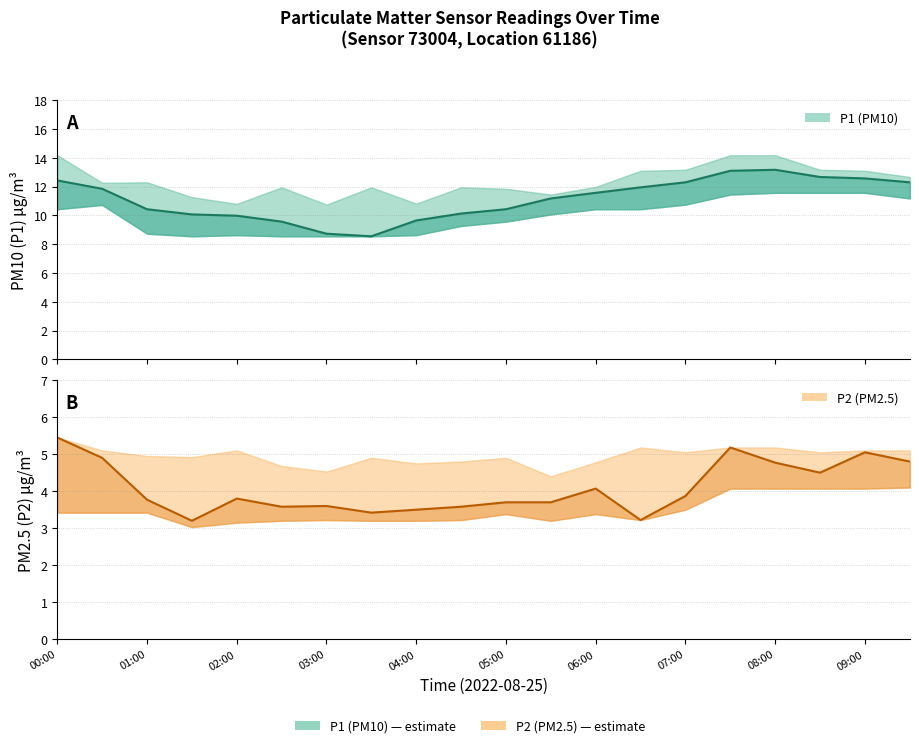

Read the P1 (PM10) value at 08:00.

13.2